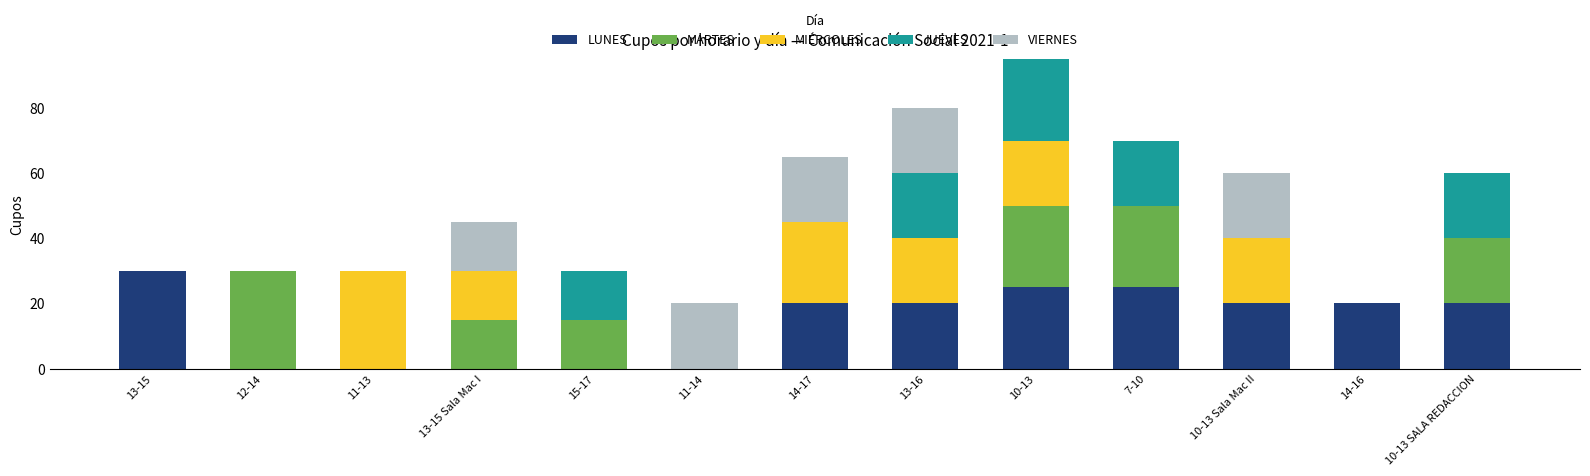

At which category is the sum across all series the highest?

10-13